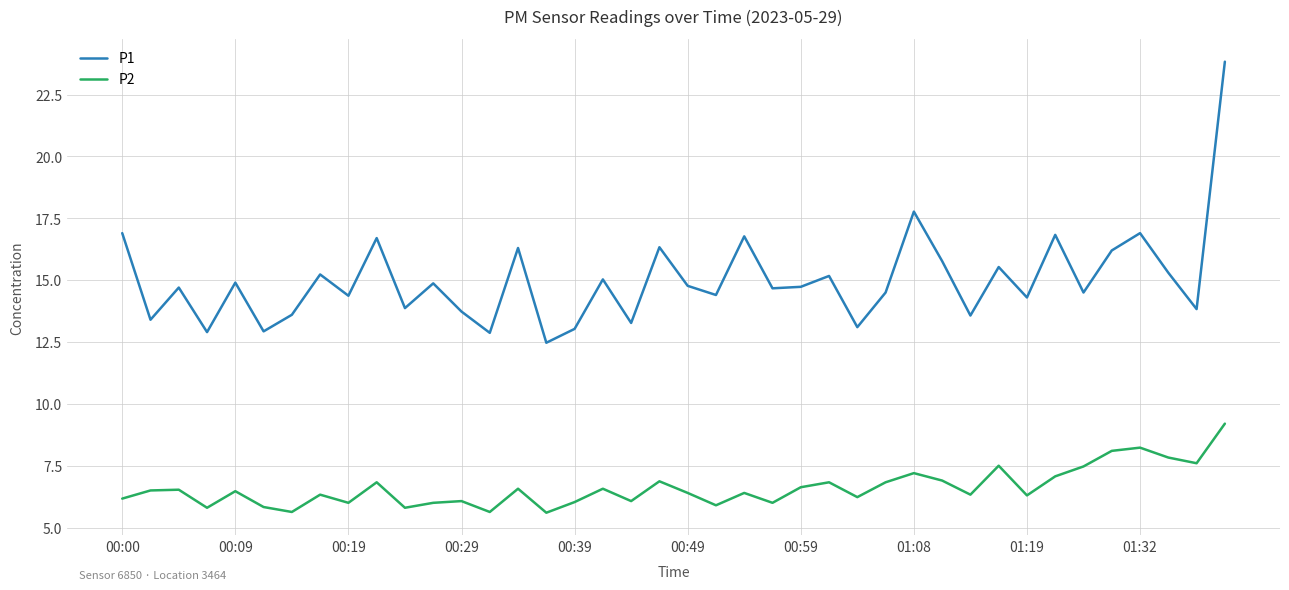

True or false: P1 and P2 intersect in this chart.

False